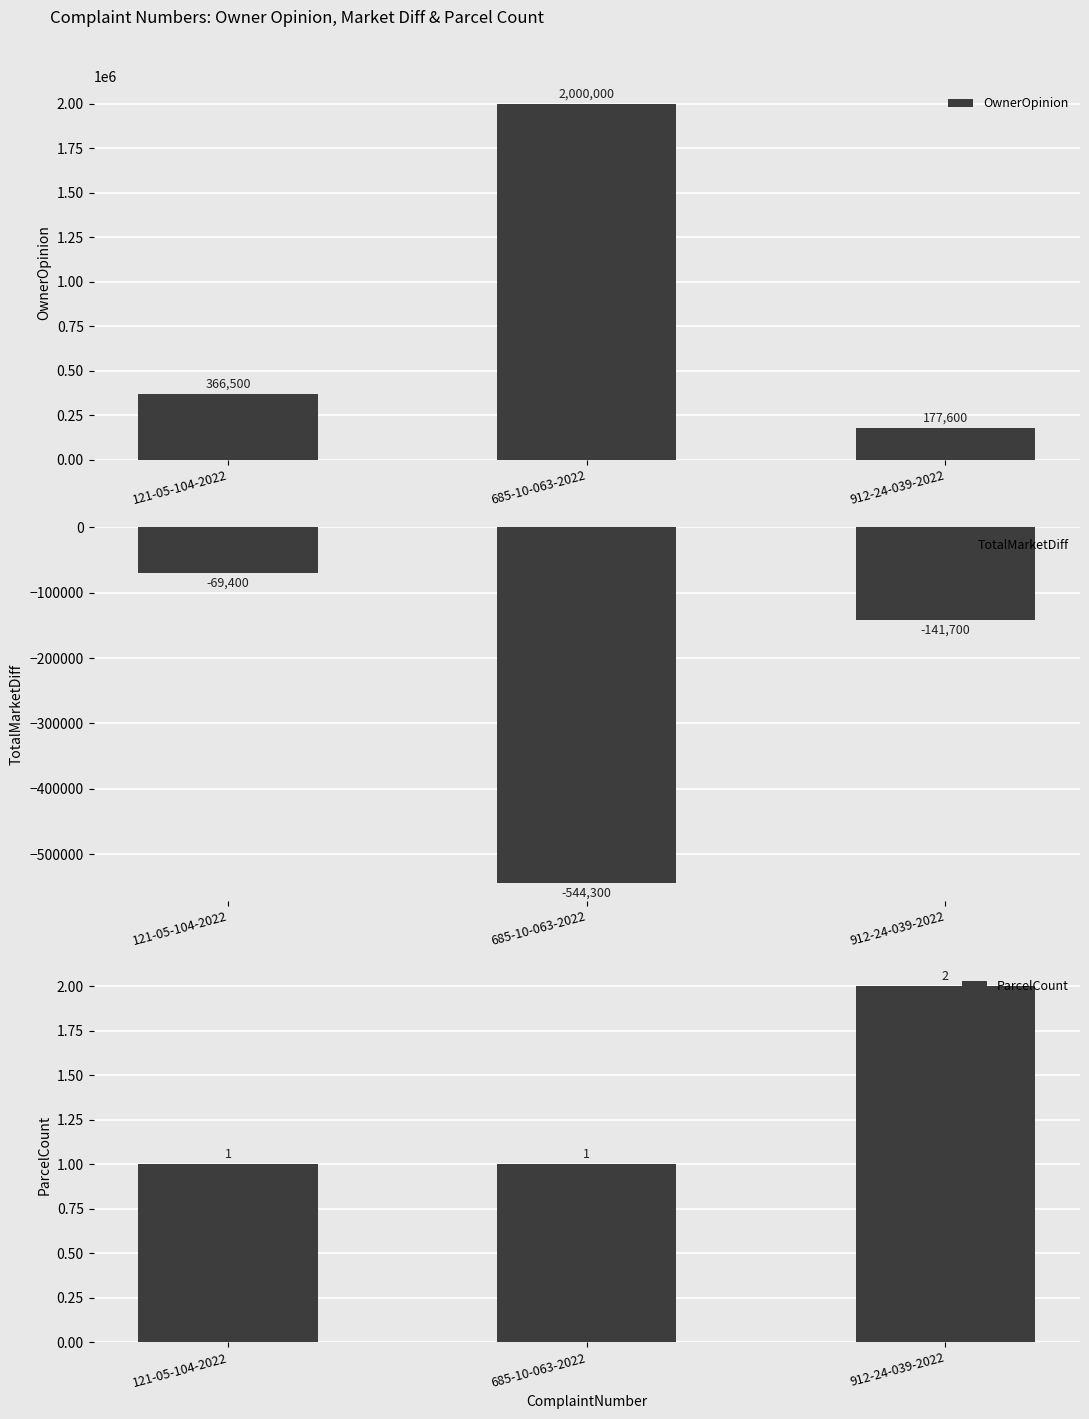

What value does the OwnerOpinion series have at 912-24-039-2022, to the nearest 50?

177600